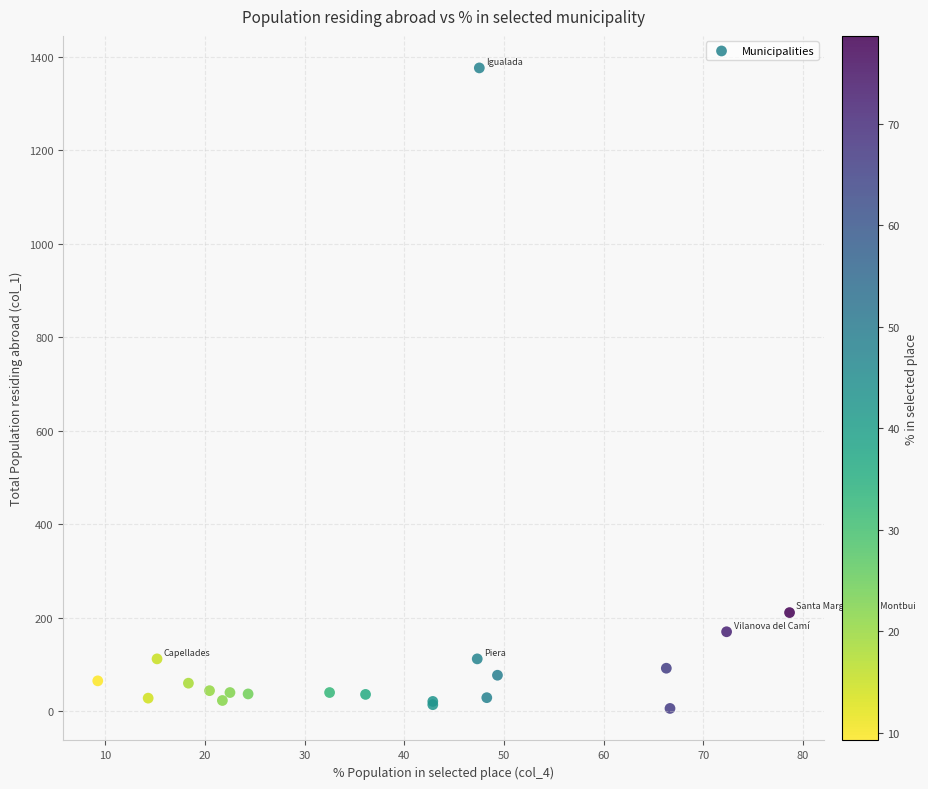

What Y value in the scatter plot is closest to 691?

211